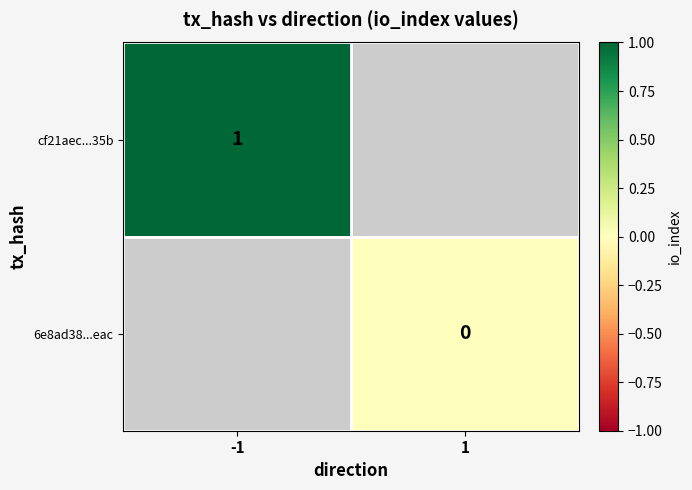

The value of cf21aec...35b at -1 is 2. True or false?

False